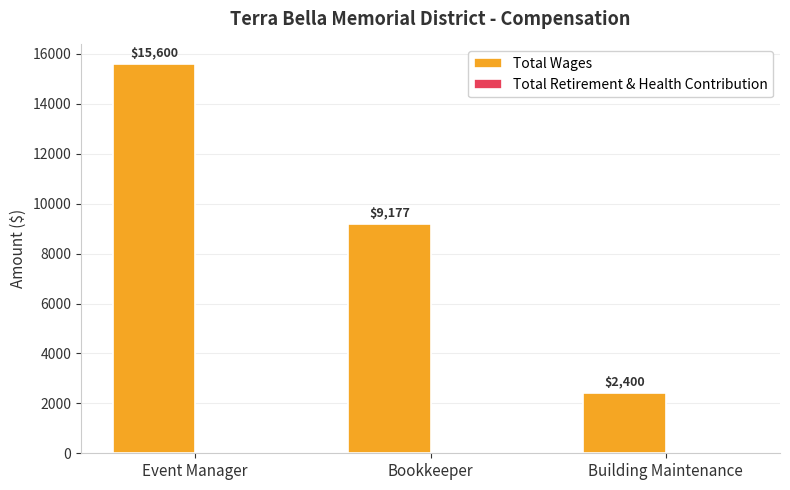

Reading right to left, transcribe all the data shown in this chart.

2400	9177	15600